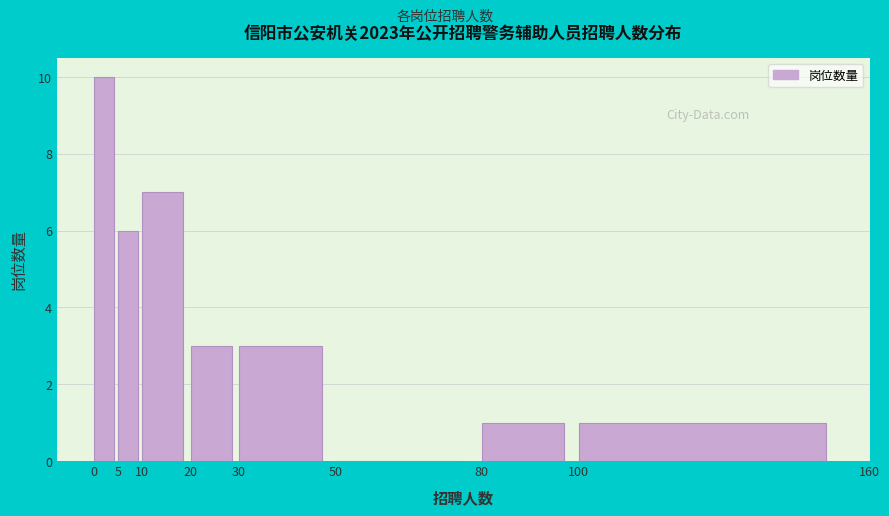

Reading left to right, list every bar in this chart as the range it spans on the x-axis followed by its height. The values are not printed on the chart, so give them approximately, as read against the axis.

0 to 5: 10
5 to 10: 6
10 to 20: 7
20 to 30: 3
30 to 50: 3
50 to 80: 0
80 to 100: 1
100 to 160: 1